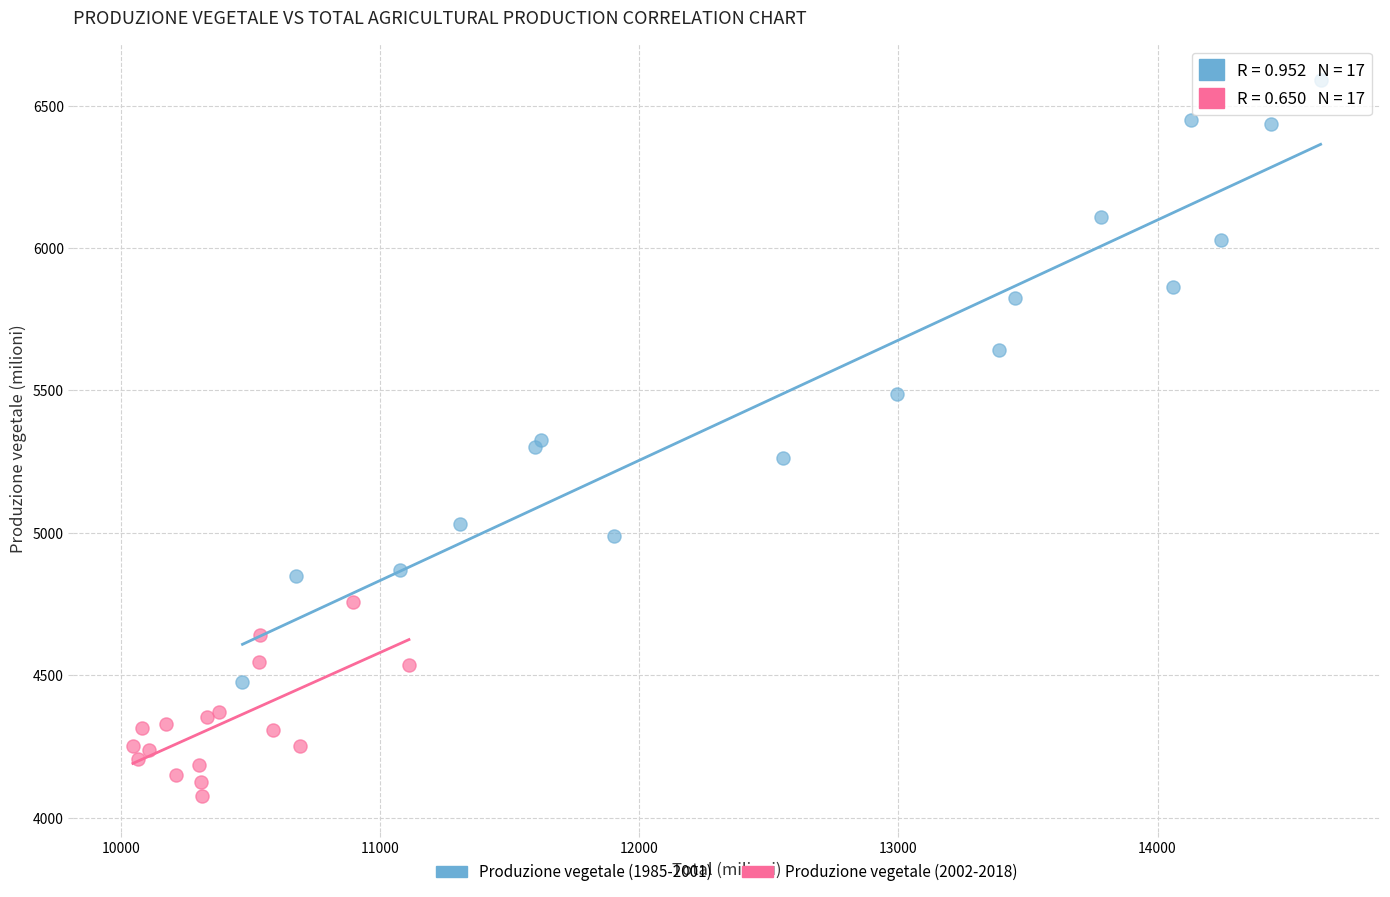

Which series reaches the maximum Y coordinate?

Produzione vegetale (1985-2001)